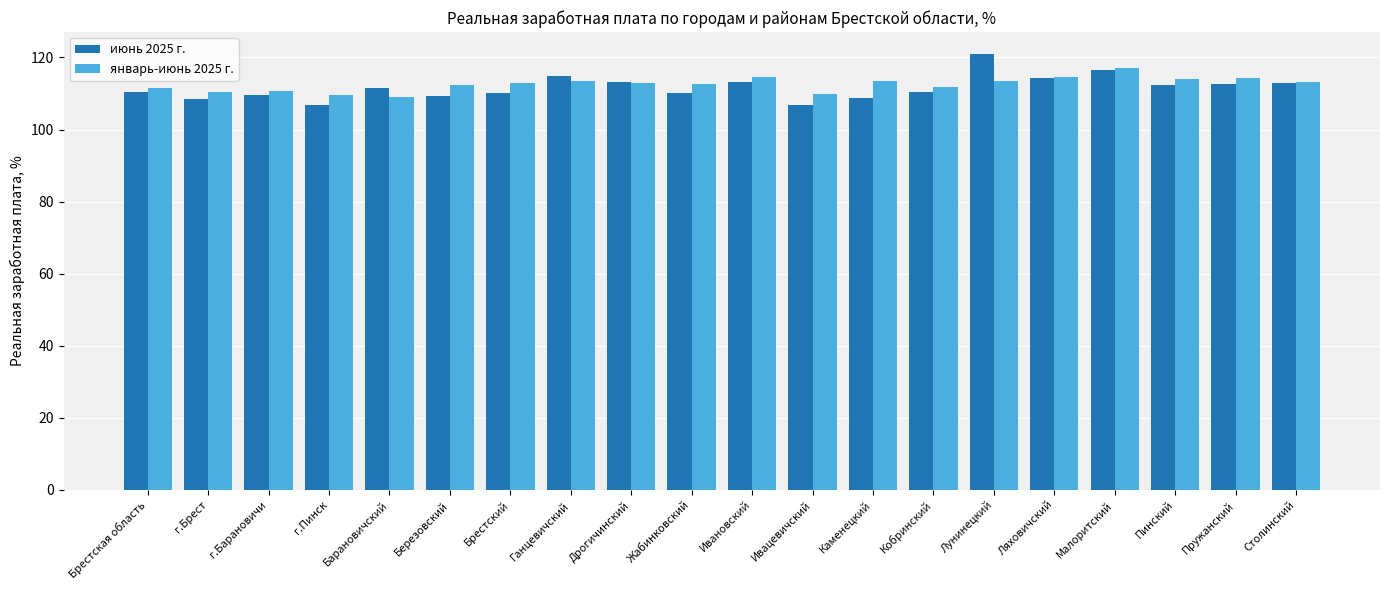

What is the total value across all series at Брестская область?

221.9